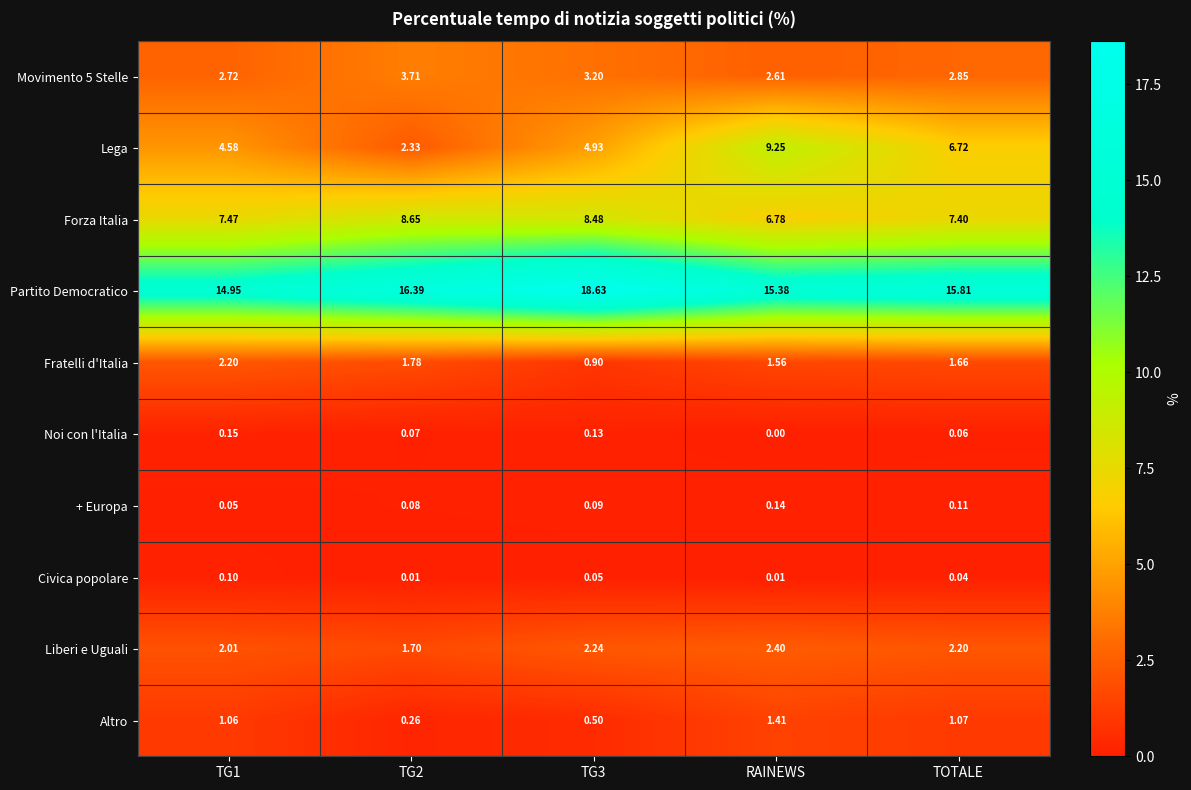

At which label does Lega reach its peak?

RAINEWS